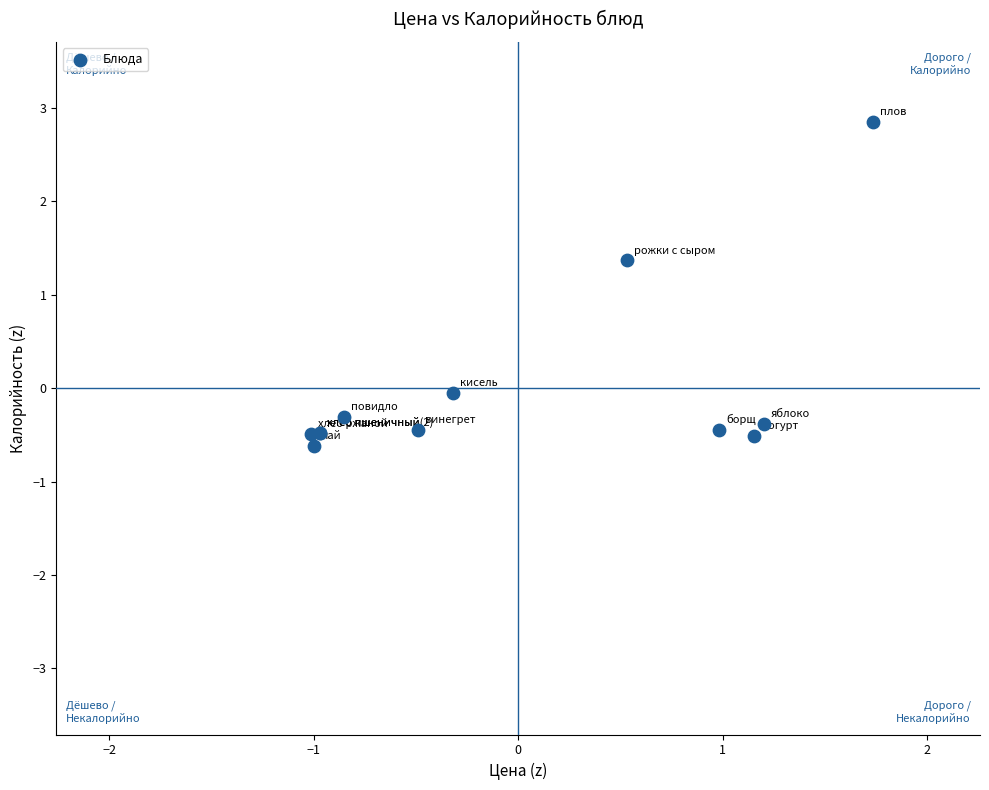

What Y value in the scatter plot is closest to 1?

1.4